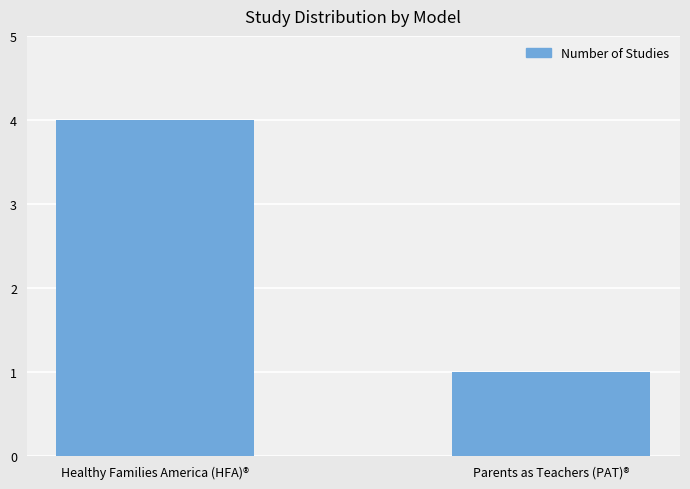

Count the number of data series in this chart.

1